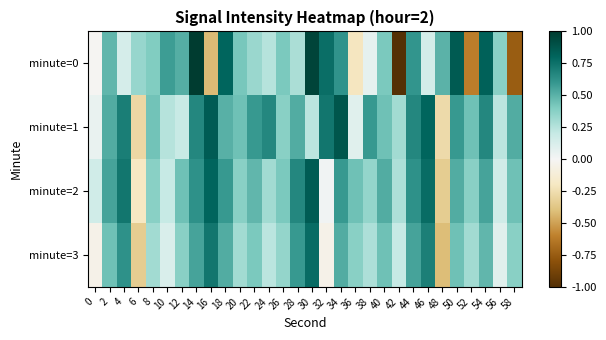

What is the spread (max minus min) of values at 12?

0.3